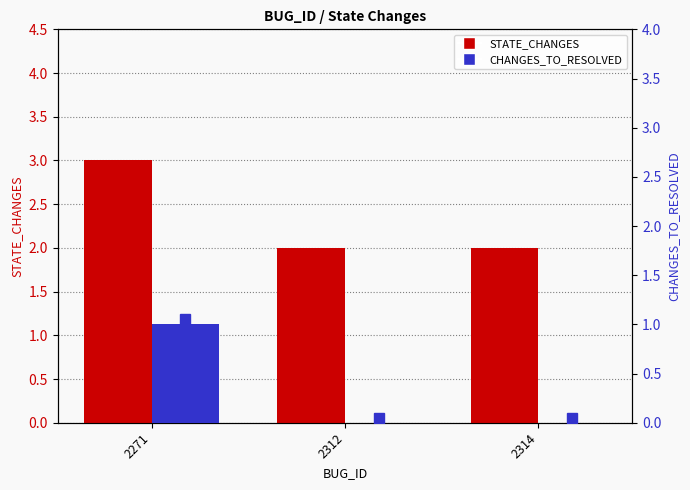

What is the approximate value of STATE_CHANGES at 2312?

2